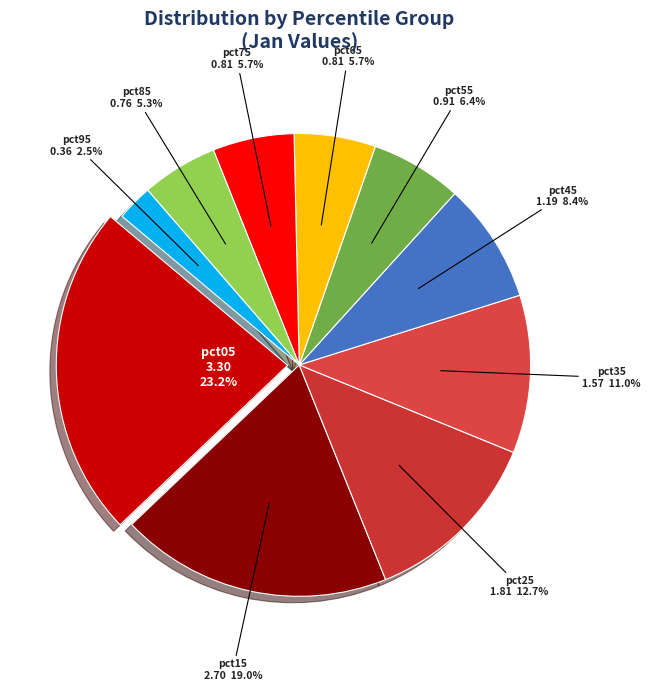

To the nearest percent, what portion does pct45 represent?

8%